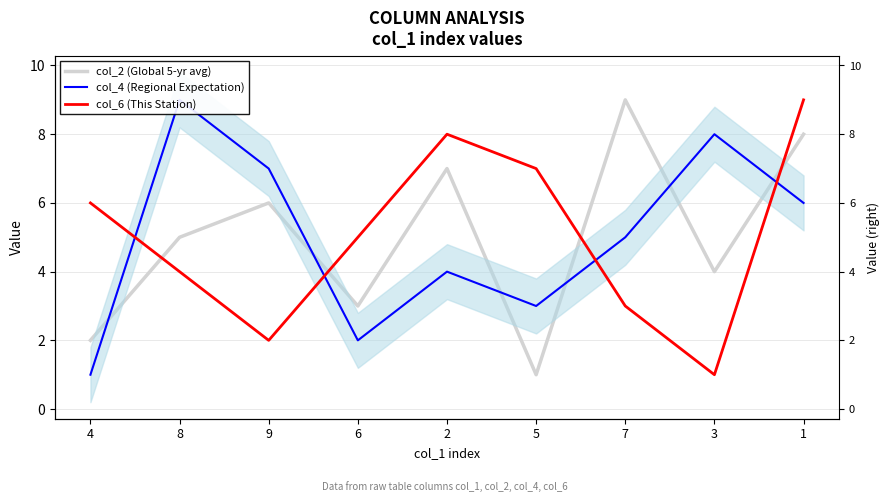

What are all the series names shown in the legend?

col_2 (Global 5-yr avg), col_4 (Regional Expectation), col_6 (This Station)